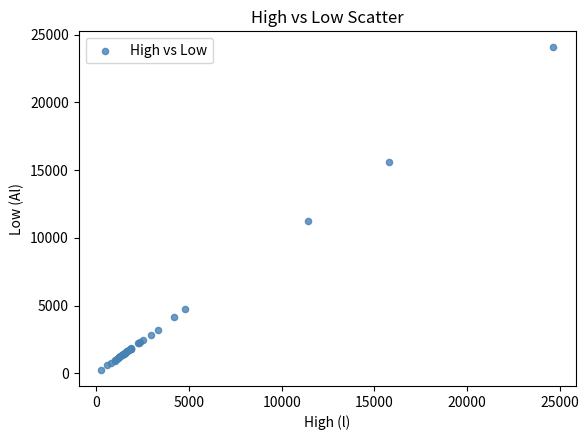

What Y value in the scatter plot is closest to 12156?

11254.1